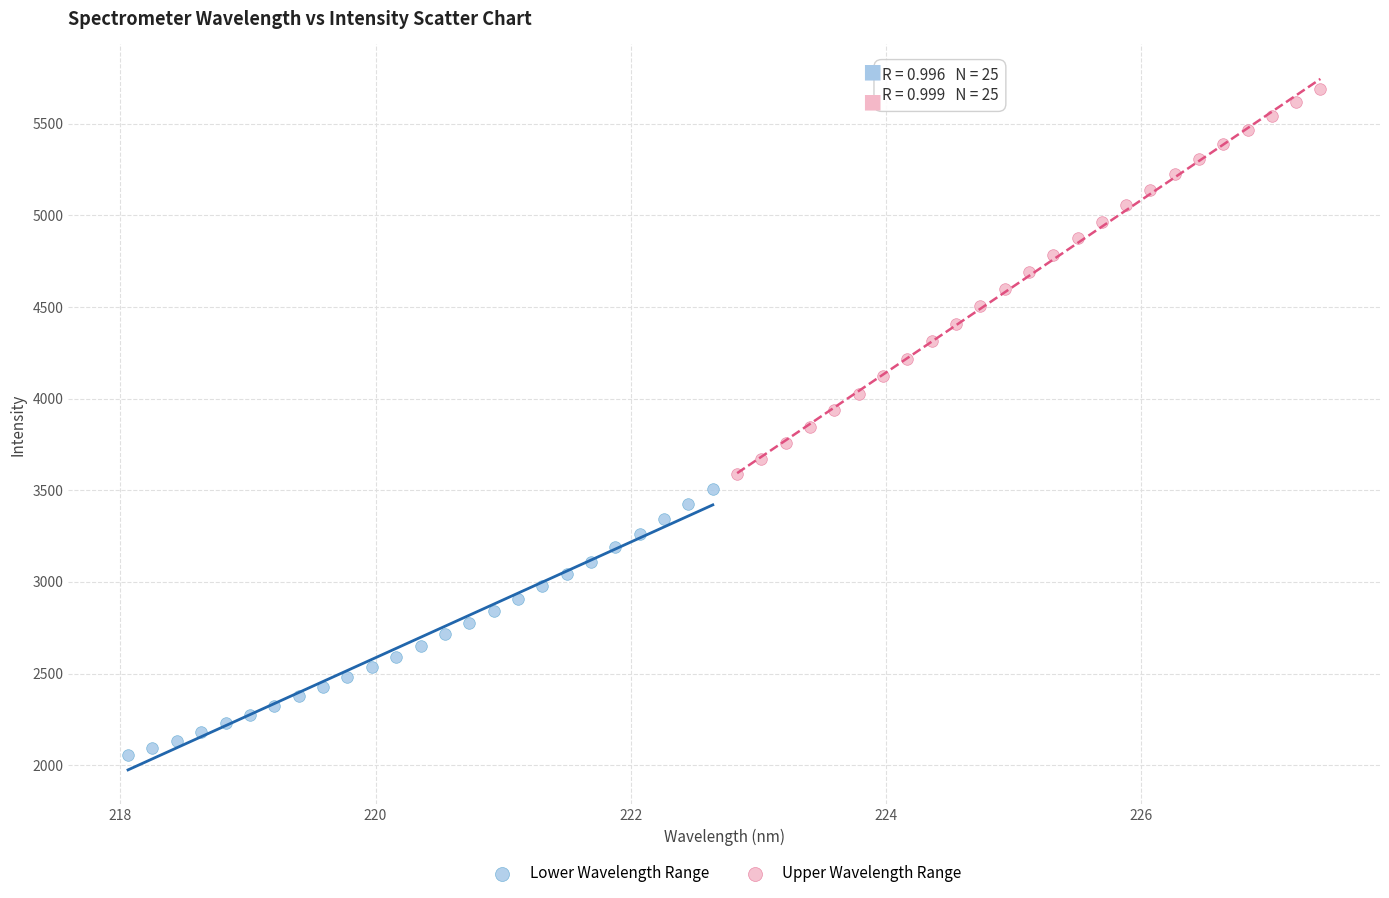

What are all the series names shown in the legend?

Lower Wavelength Range, Upper Wavelength Range